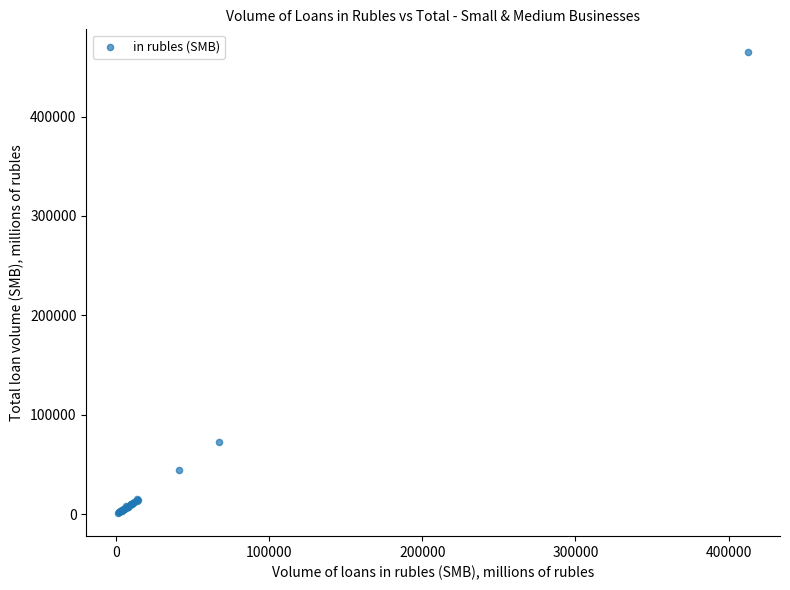

What Y value in the scatter plot is closest to 232790?

72593.1